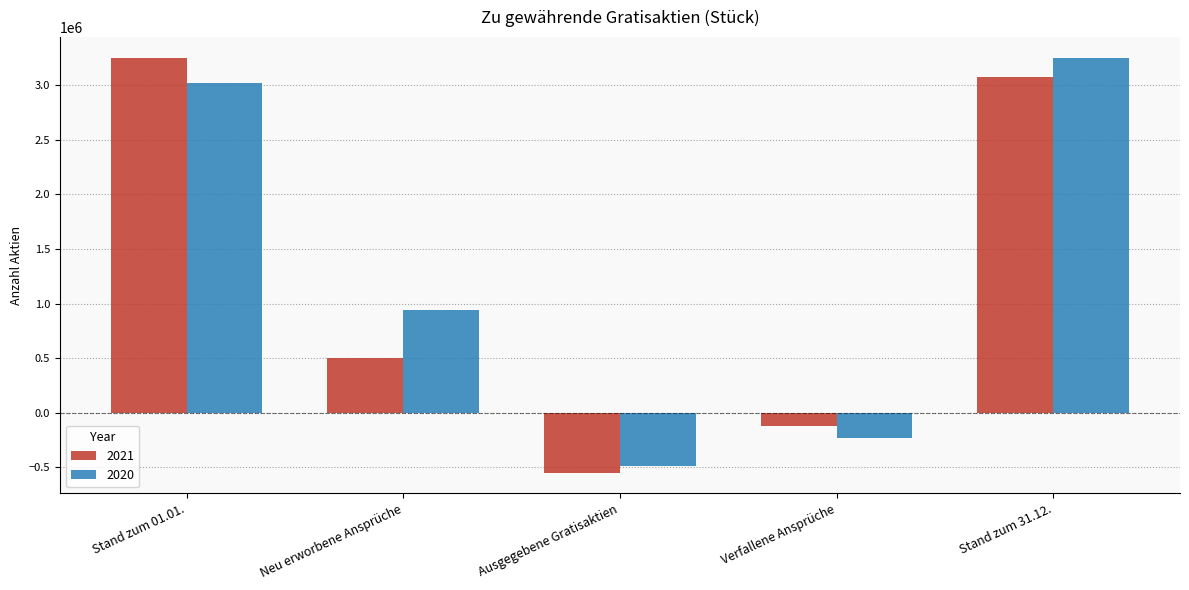

The value of 2021 at Ausgegebene Gratisaktien is -263678. True or false?

False